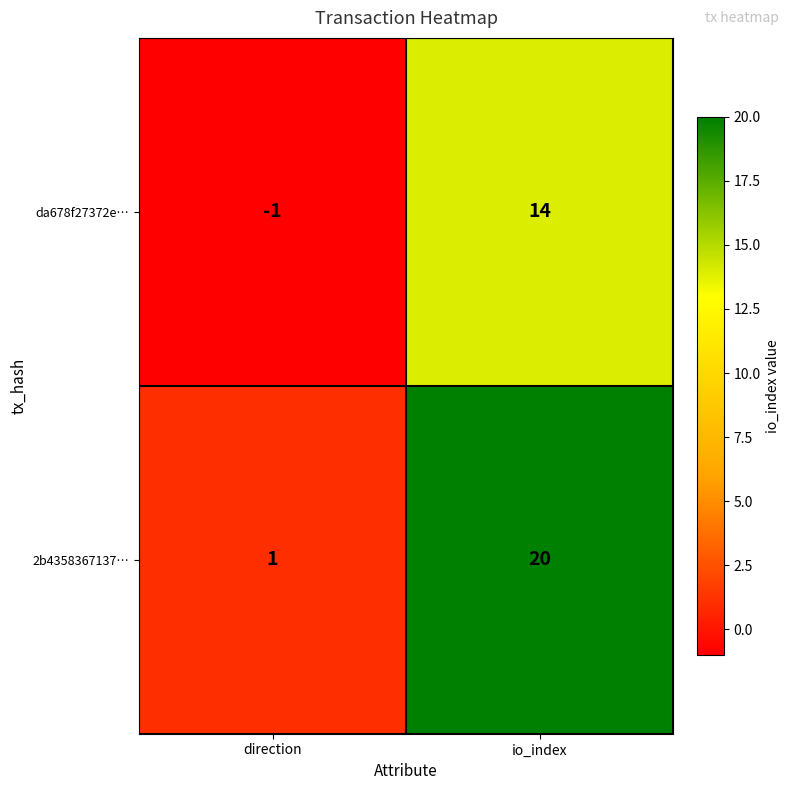

What is the total value across all series at io_index?

34